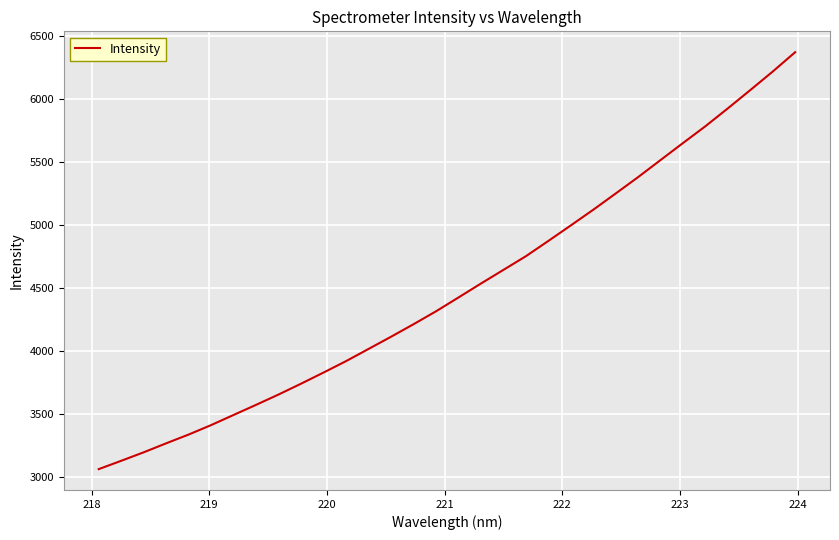

What is the minimum value shown in the chart?

3065.4